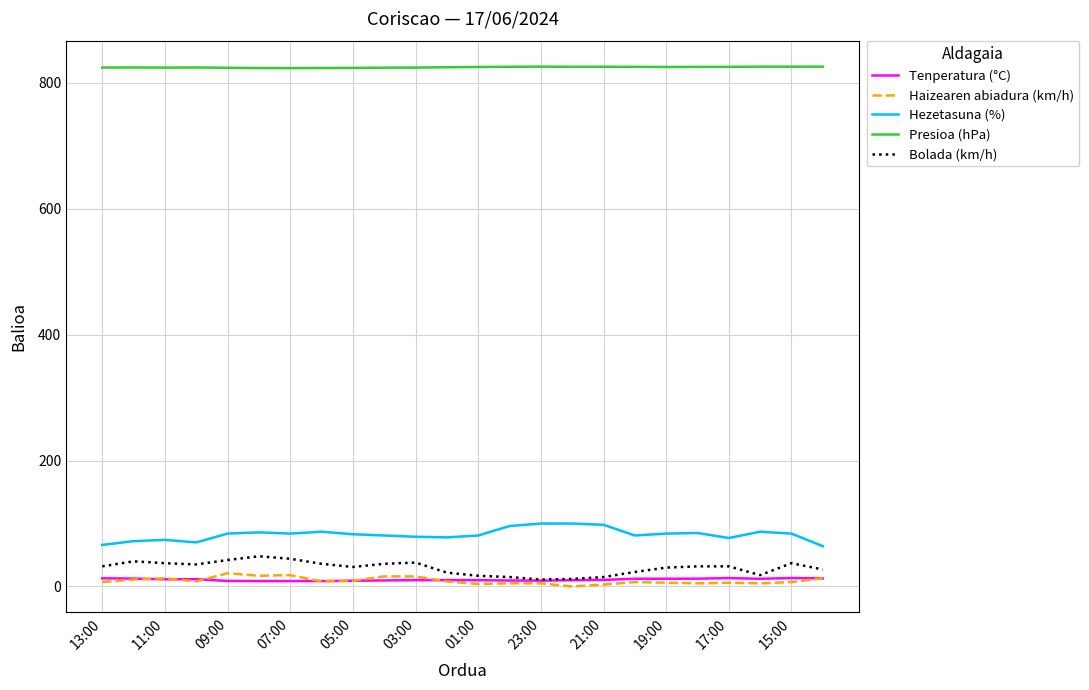

What is the greatest value displayed?

825.9